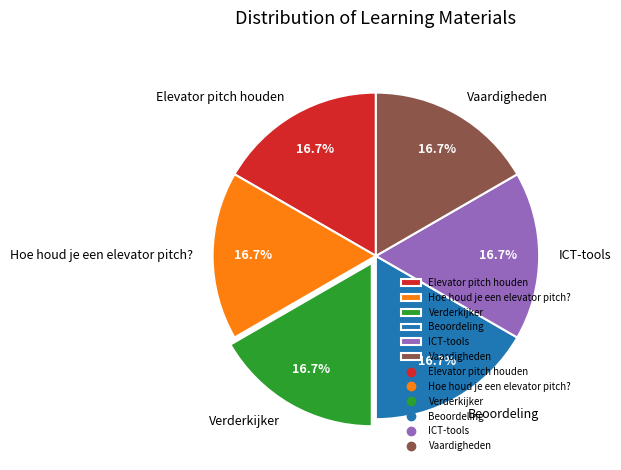

Count the number of slices in the pie.

6